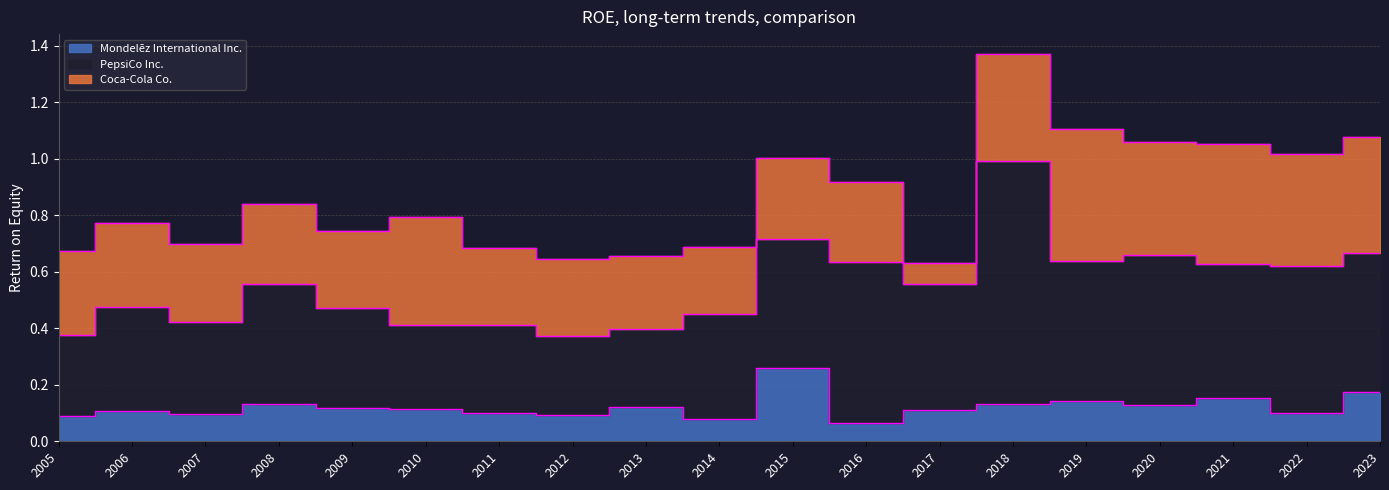

List the series in order of their overall mean, highest first.

PepsiCo Inc., Coca-Cola Co., Mondelēz International Inc.